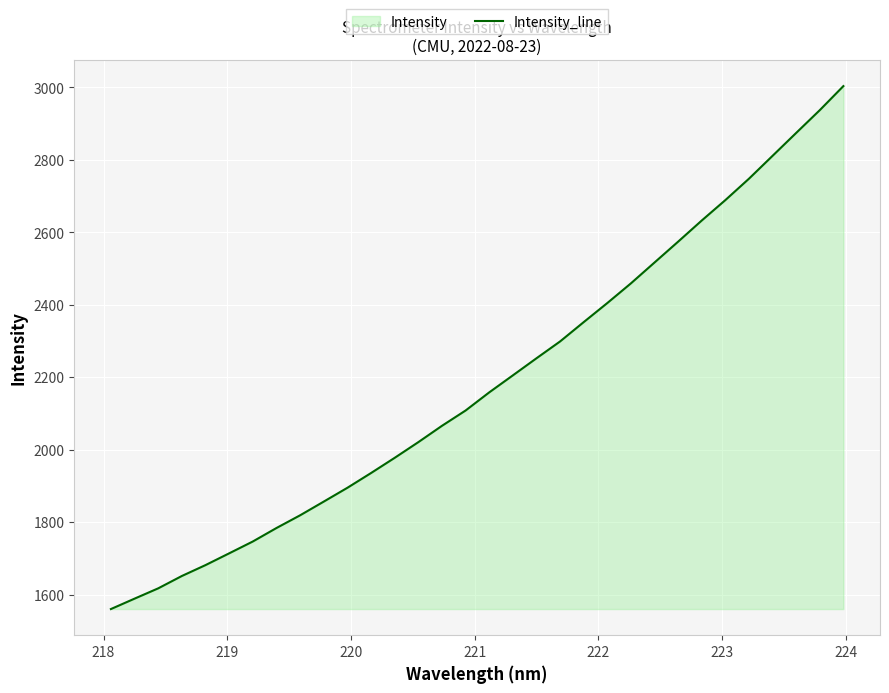

What is the smallest value displayed?

1560.1